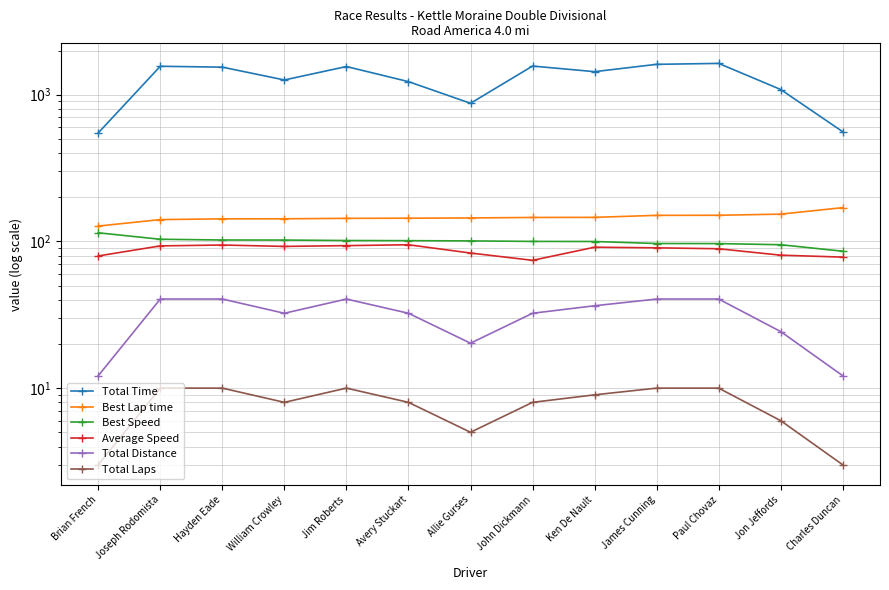

True or false: Total Laps and Average Speed intersect in this chart.

False